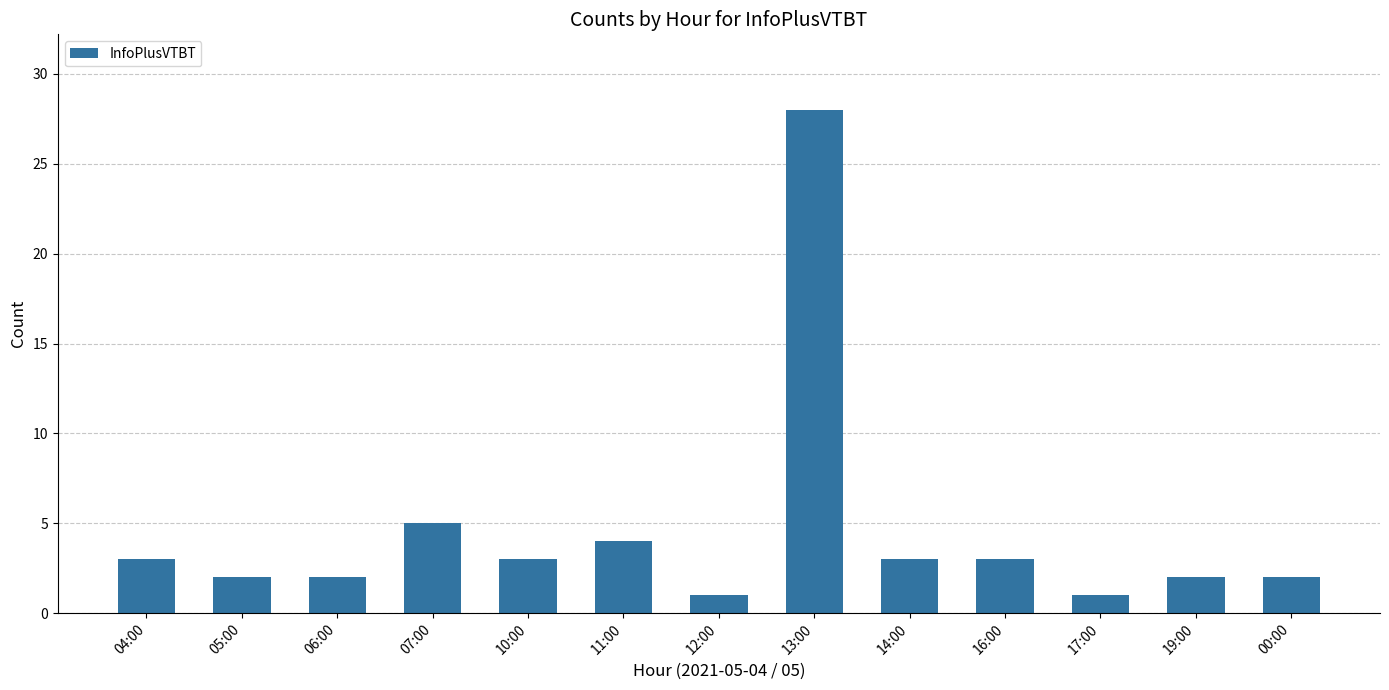

What position from the left is 16:00?

10